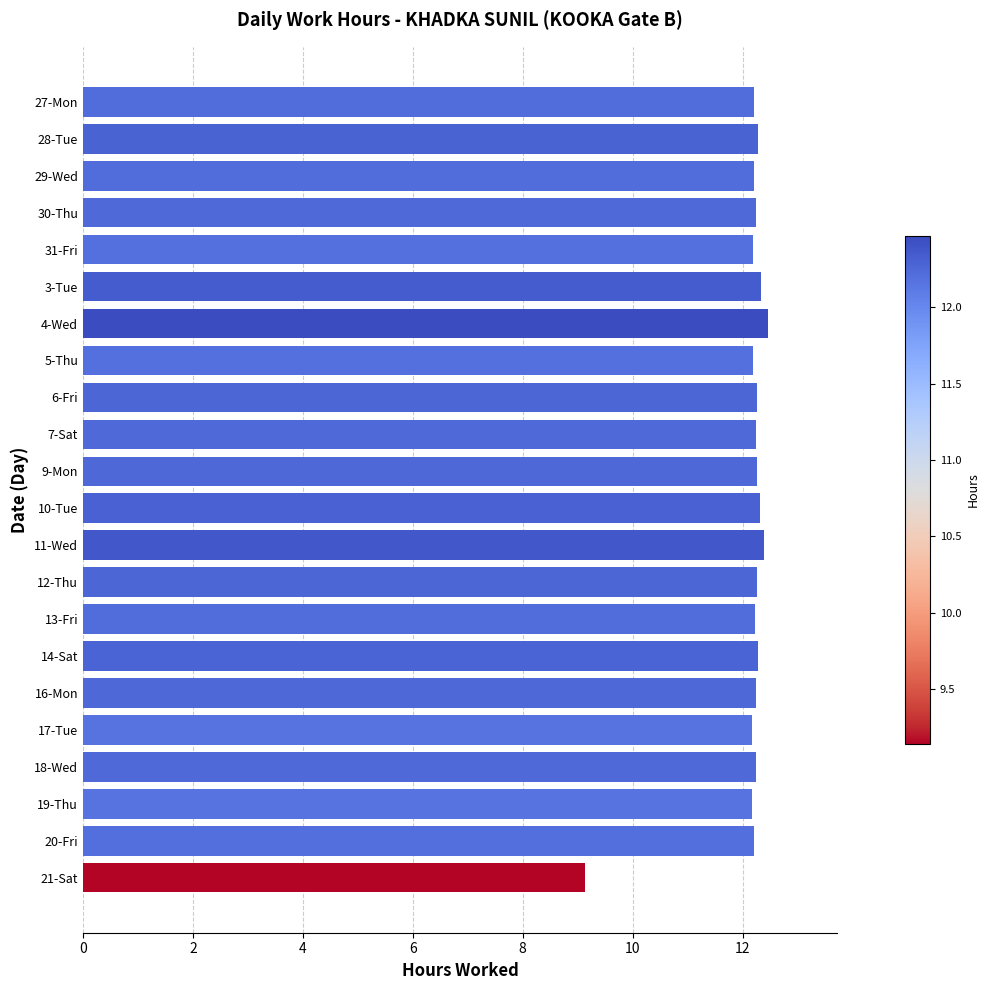

How many data points are less than 12?

1